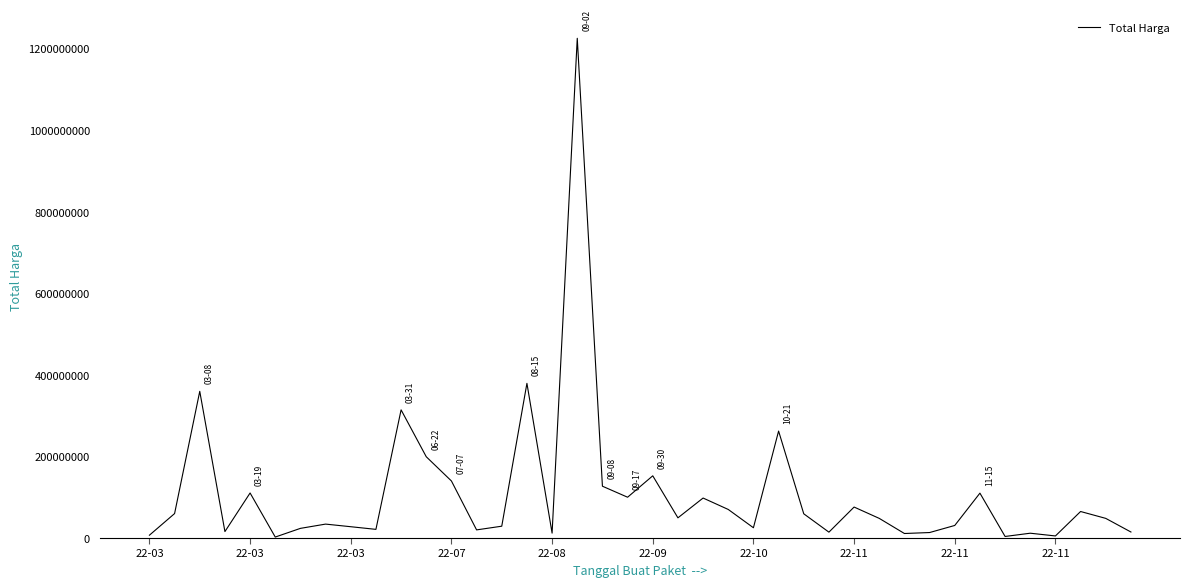

What is the maximum value shown in the chart?

1224682000